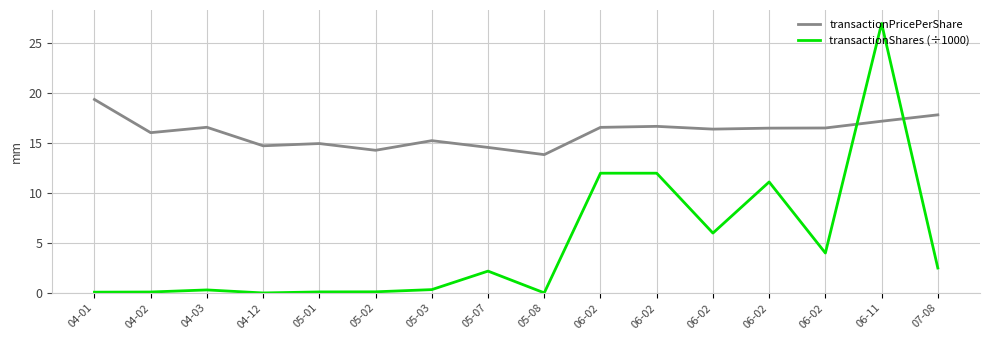

How many values in the transactionShares (÷1000) series are below 2?

8